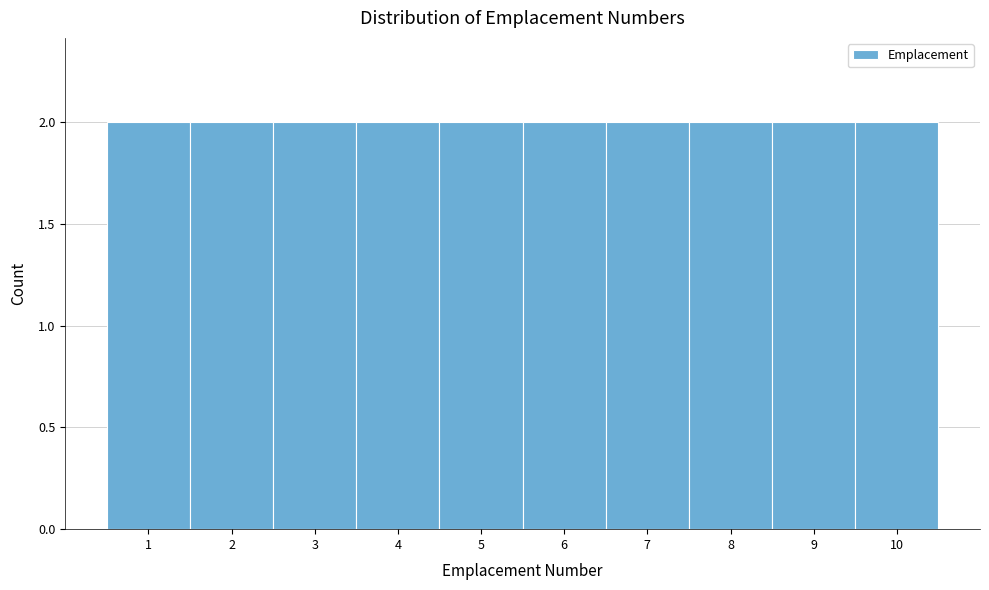

What is the height of the bar covering 9.5 to 10.5 on the x-axis? The values are not printed on the chart, so give them approximately, as read against the axis.

2